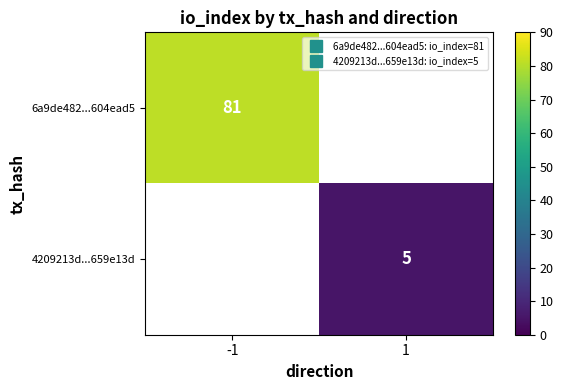

List the series in order of their overall mean, highest first.

6a9de482...604ead5, 4209213d...659e13d